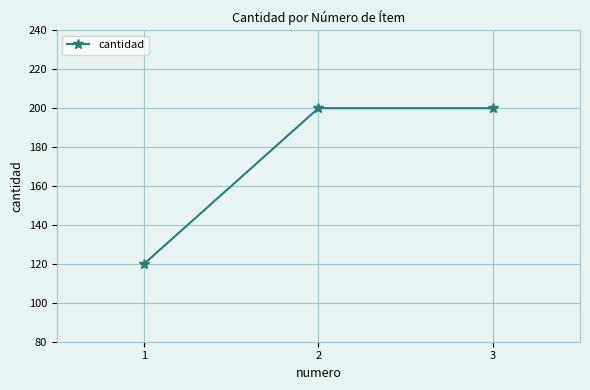

Count the values in the range 120 to 200.

3